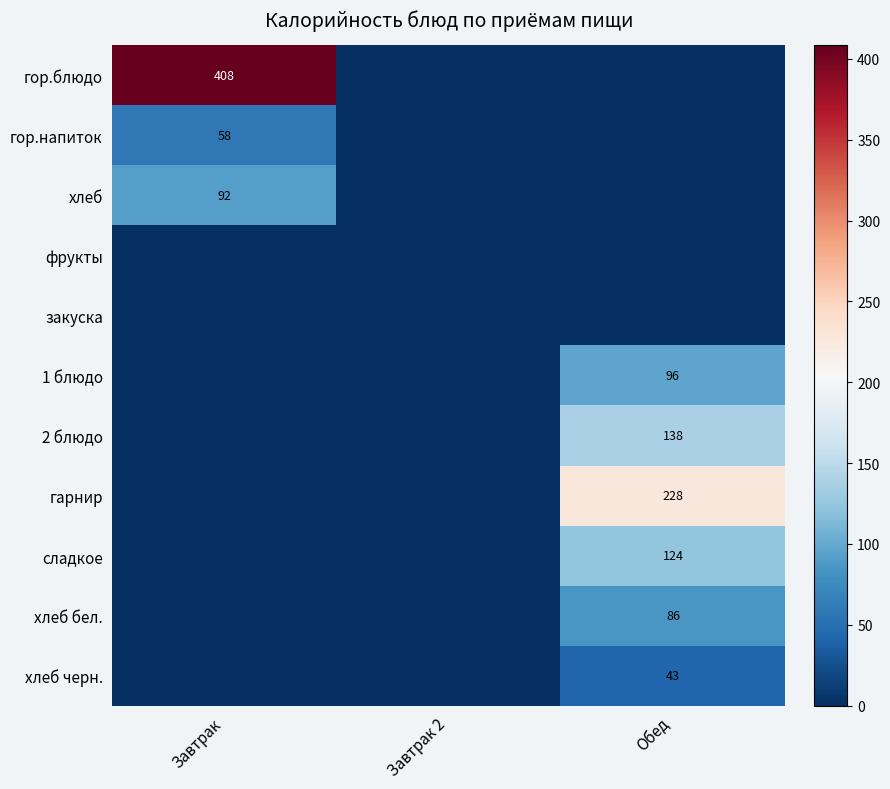

At which category is the sum across all series the highest?

Обед